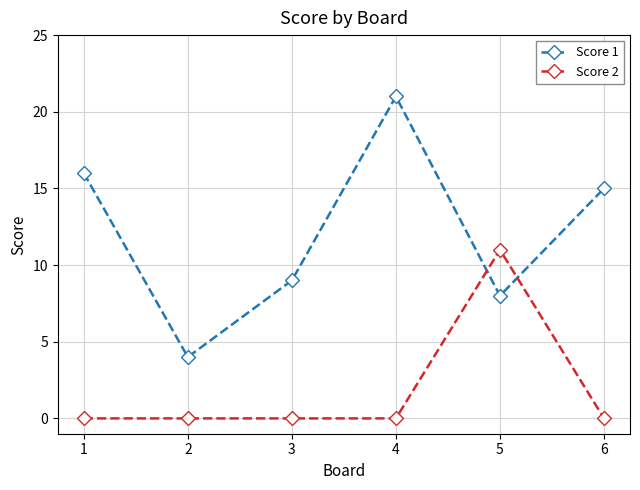

How many distinct data groups are displayed?

2